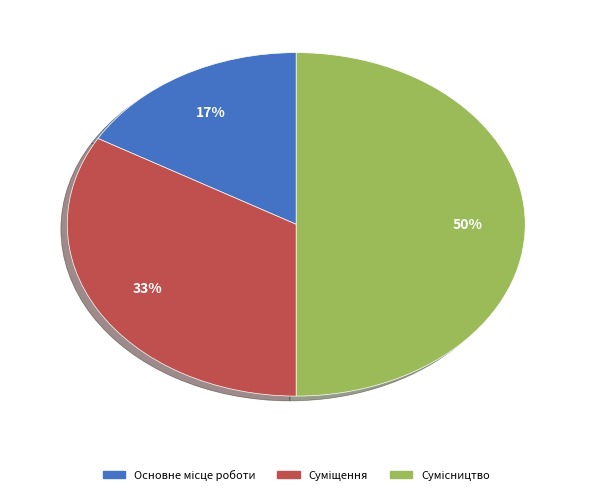

To the nearest percent, what is the difference between the largest and smallest slice percentages?

33%